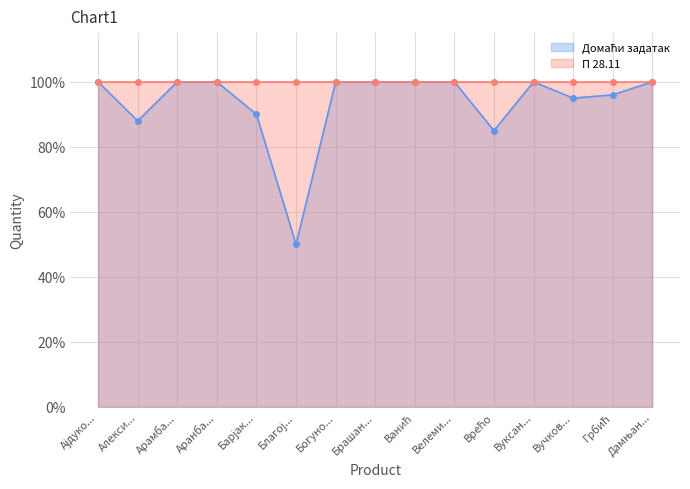

What is the change in value from Врећо to Вучков...?

+0.1